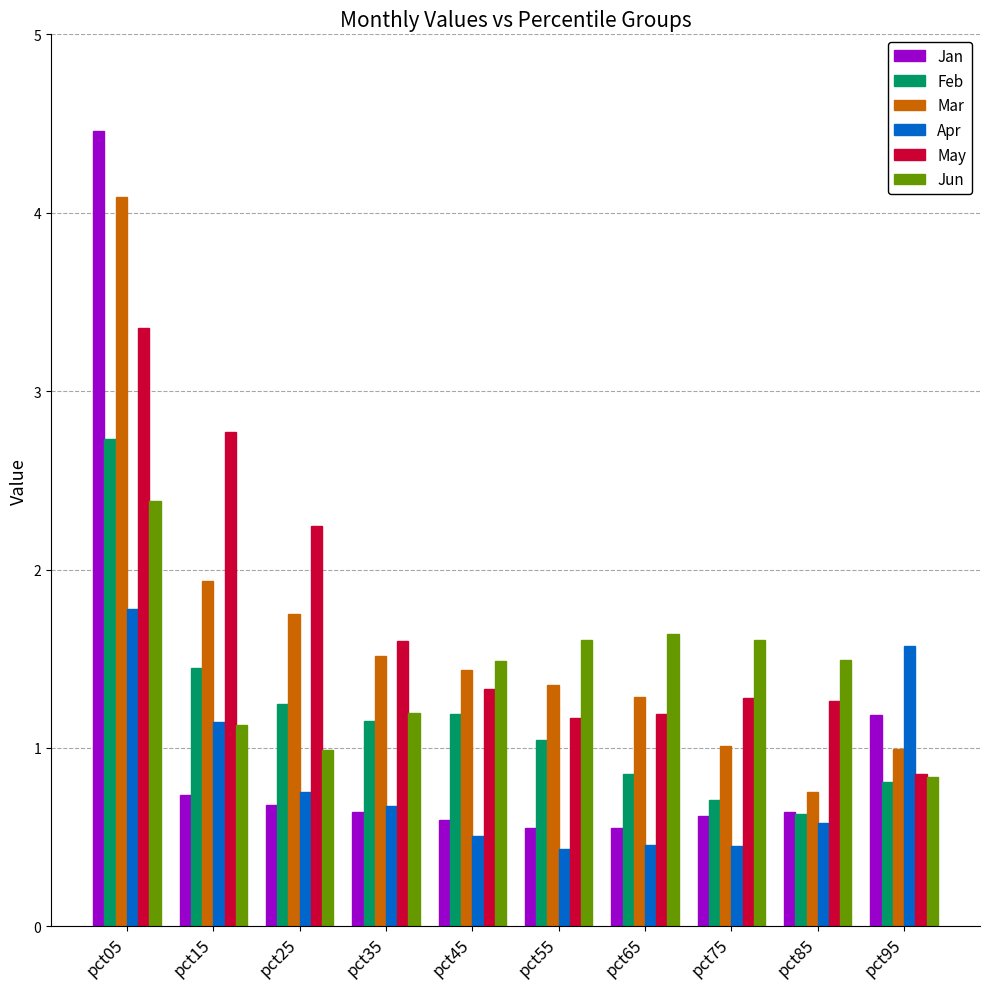

The Jun series shows 2.4 at pct05. True or false?

True